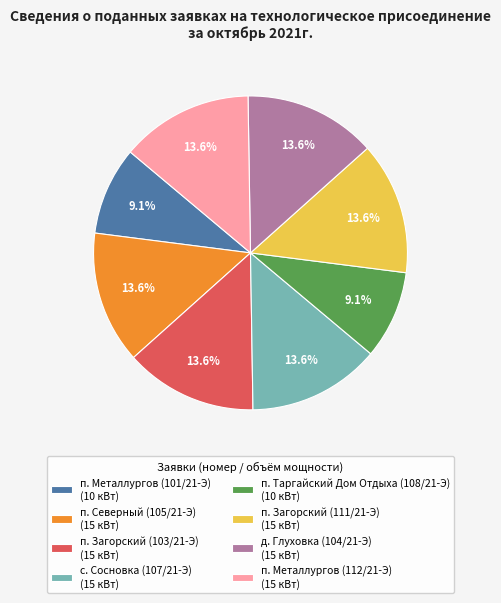

Combined, what portion of the pie is п. Загорский (111/21-Э) and п. Металлургов (101/21-Э)?

22.7%